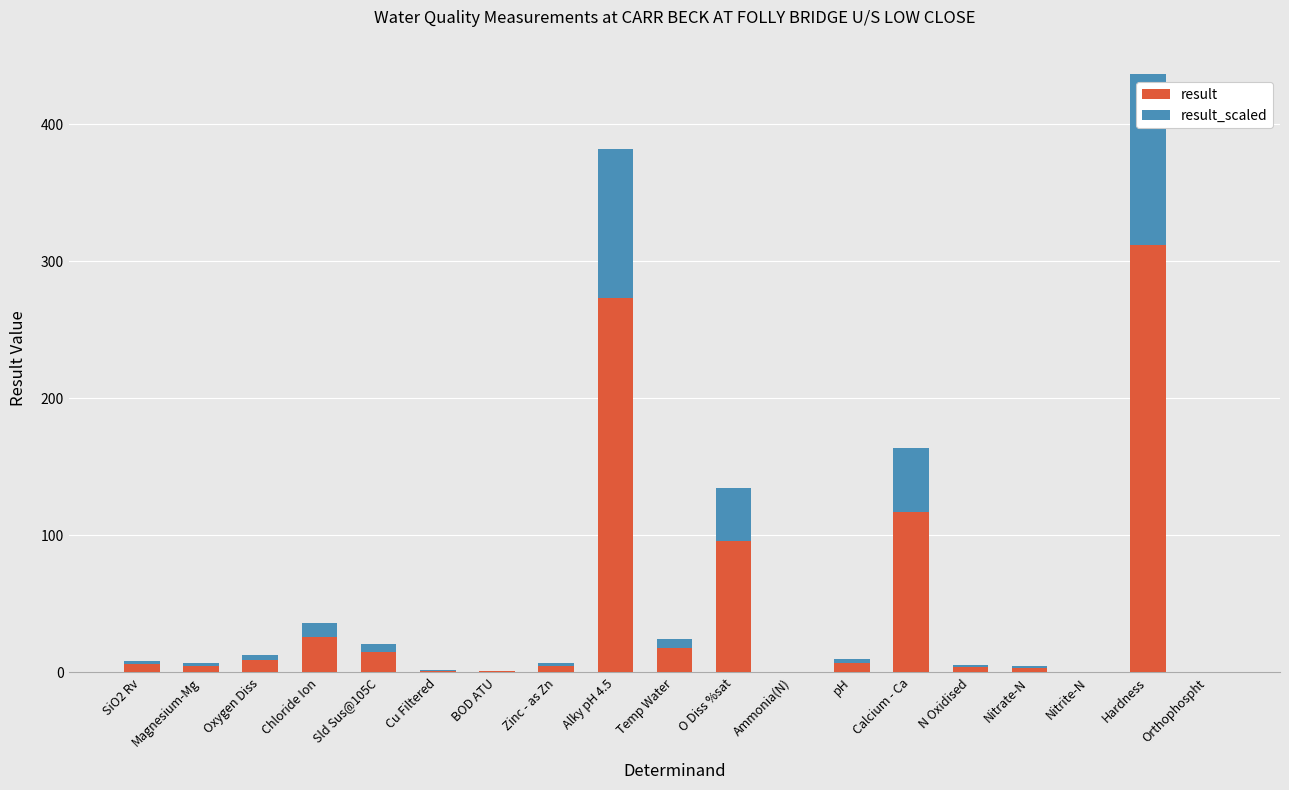

Is it true that result equals 3.6 at Nitrate-N?

True